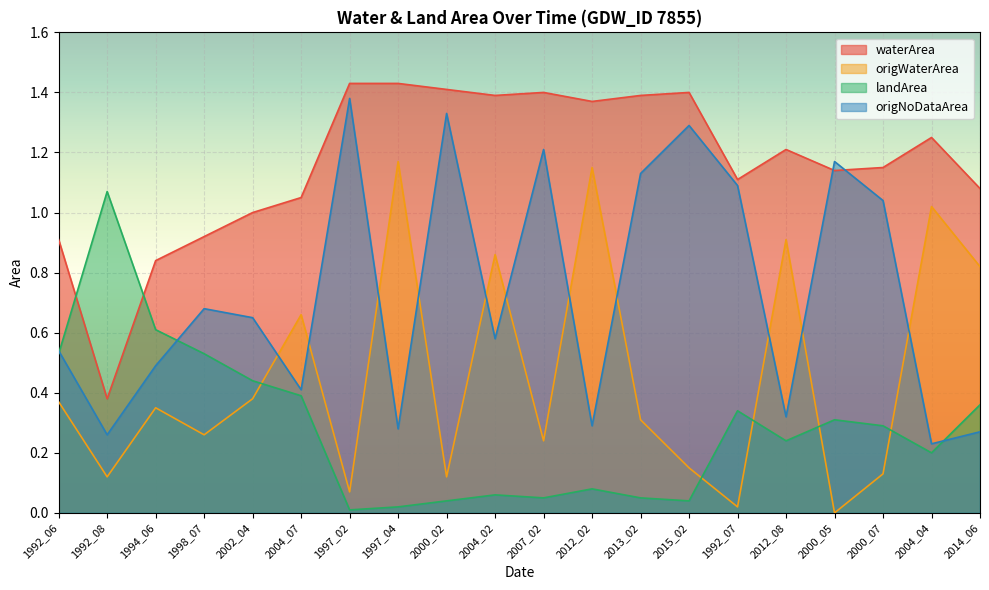

In origNoDataArea, how many points are higher than both neighbors (excluding endpoints)?

6